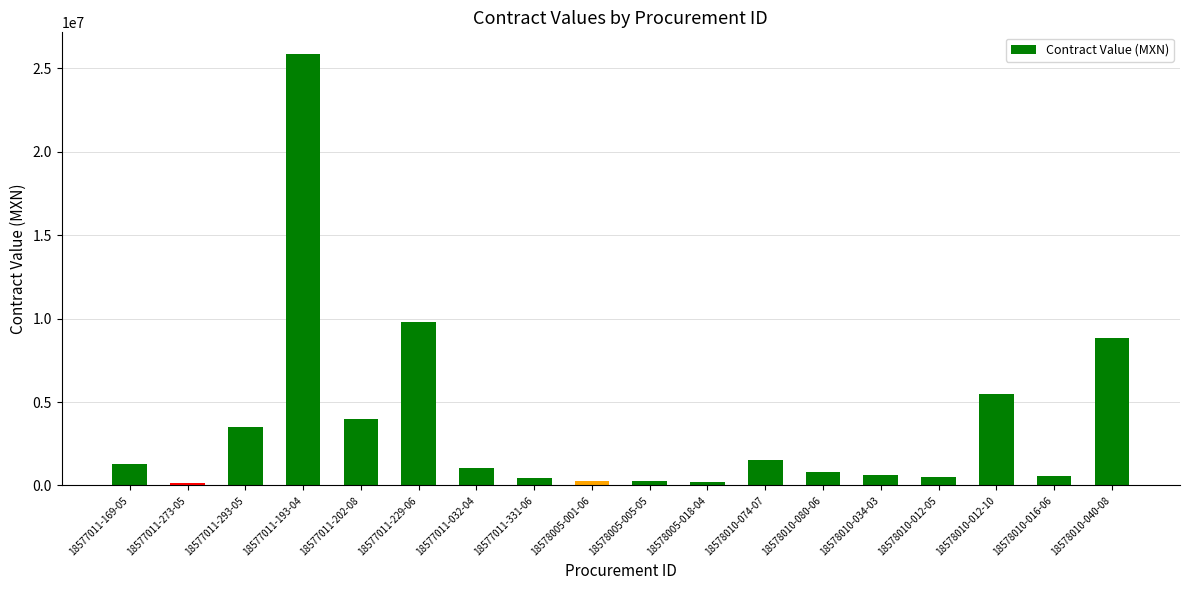

Is it true that the value at 18577011-229-06 is 17124082.1?

False